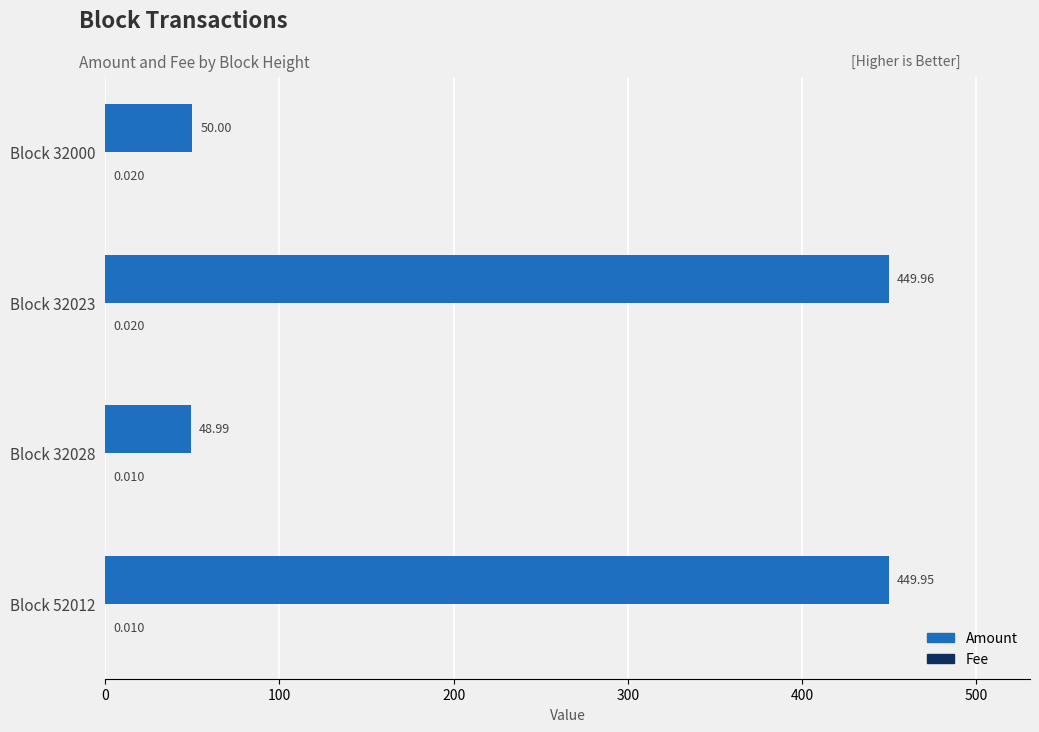

Which series changed the most between Block 32023 and Block 32000?

Amount